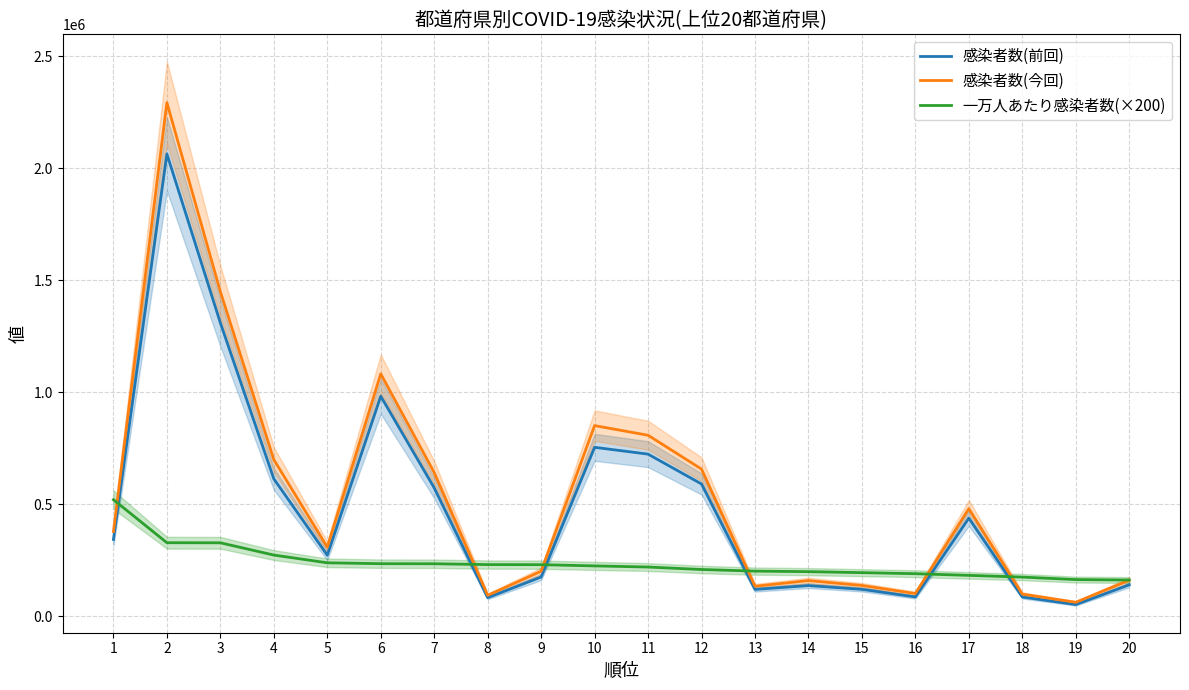

How many interior local peaks does the 感染者数(今回) series have?

5